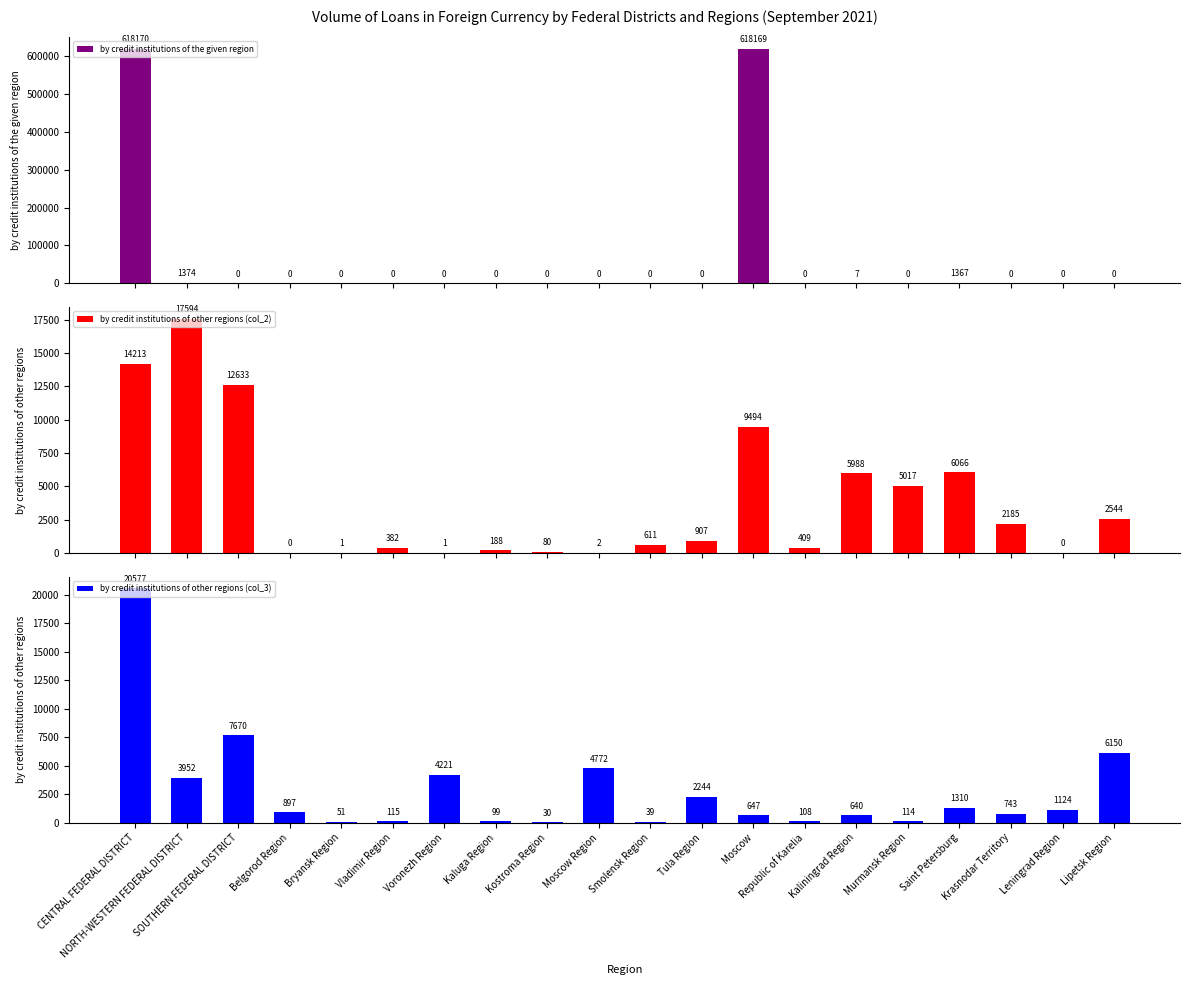

What position from the left is Moscow Region?

10